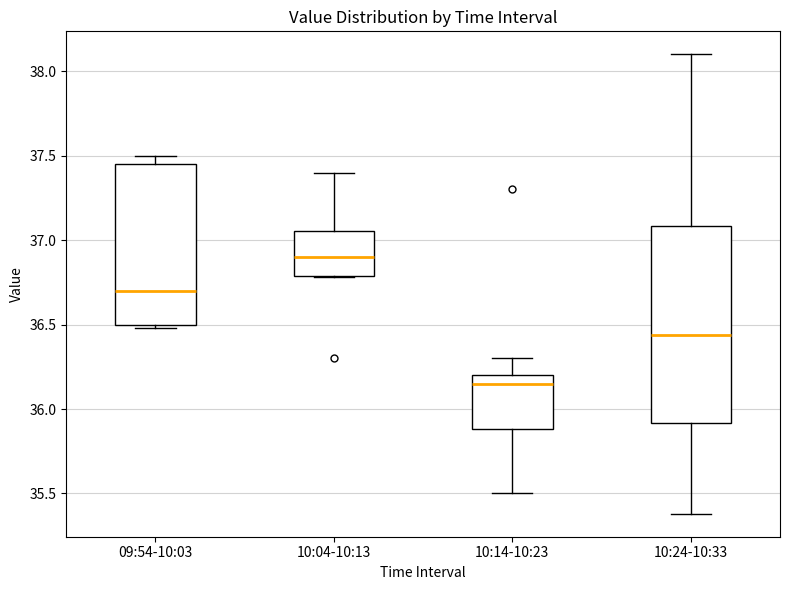

Reading left to right, read every box against the y-axis: the position of its median line, the range the box covers, and the ends of its whiskers. The values are not printed on the chart, so give them approximately, as read against the axis.

09:54-10:03: median 36.70, box 36.50 to 37.45, whiskers 36.50 (just below the box's lower edge) to 37.50
10:04-10:13: median 36.90, box 36.80 to 37.05, whiskers 36.80 to 37.40
10:14-10:23: median 36.15, box 35.90 to 36.20, whiskers 35.50 to 36.30
10:24-10:33: median 36.45, box 35.90 to 37.10, whiskers 35.40 to 38.10